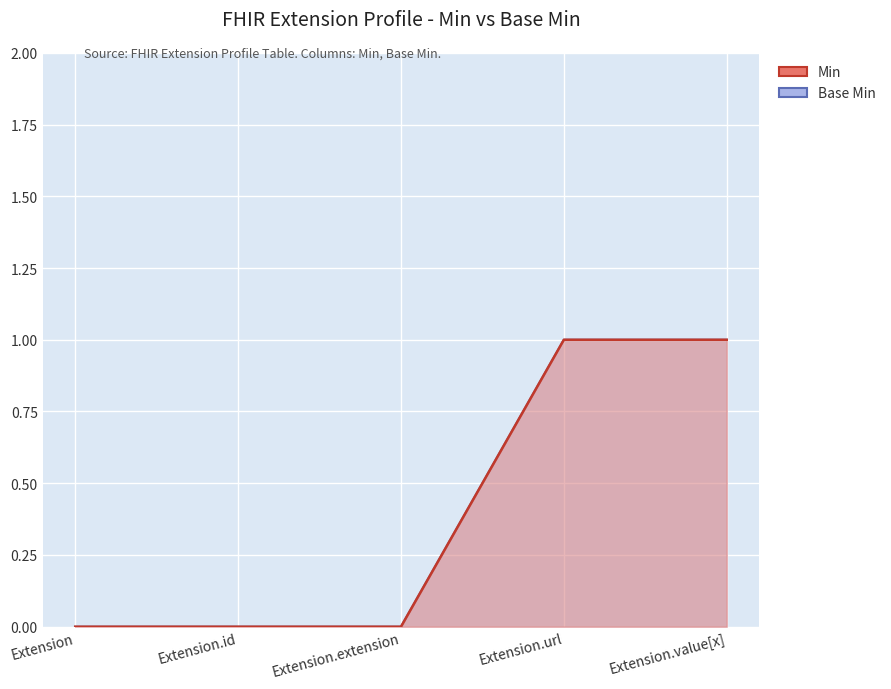

True or false: Min and Base Min intersect in this chart.

False